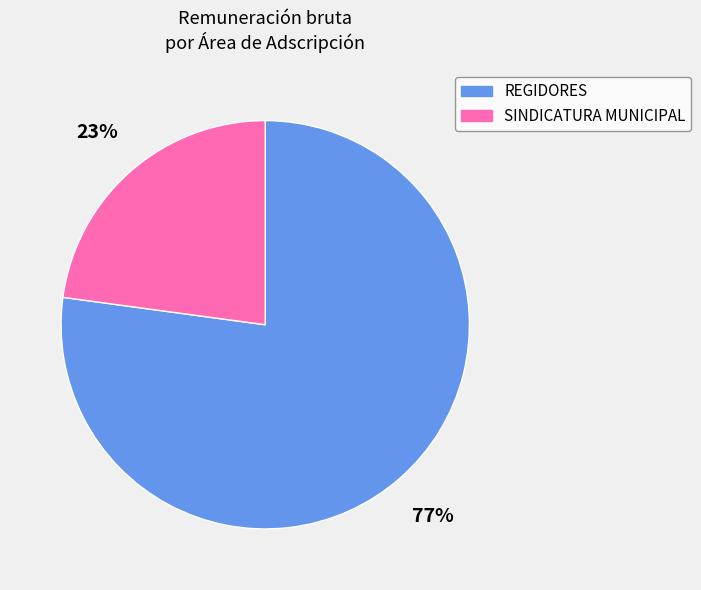

To the nearest percent, what is the difference between the largest and smallest slice percentages?

54%